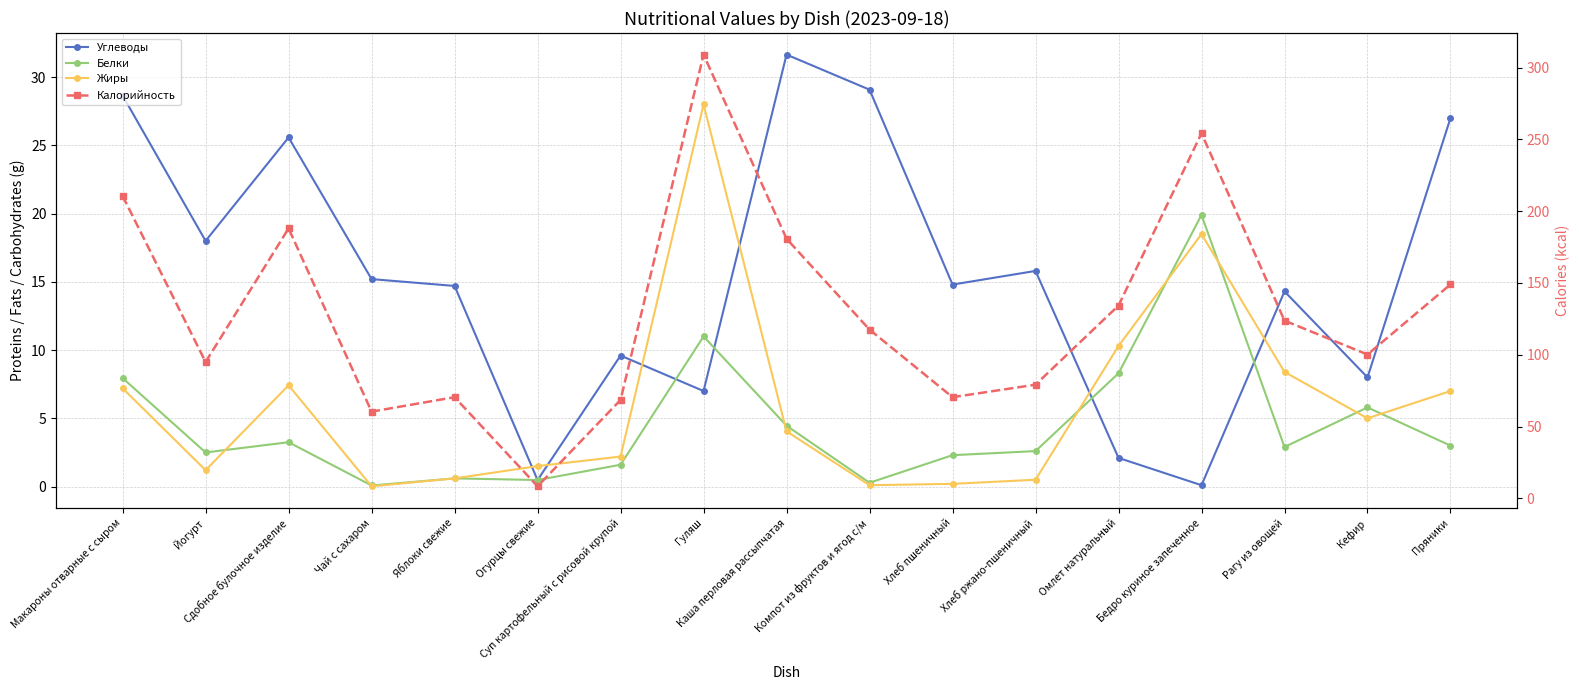

The Жиры series shows 3.4 at Кефир. True or false?

False